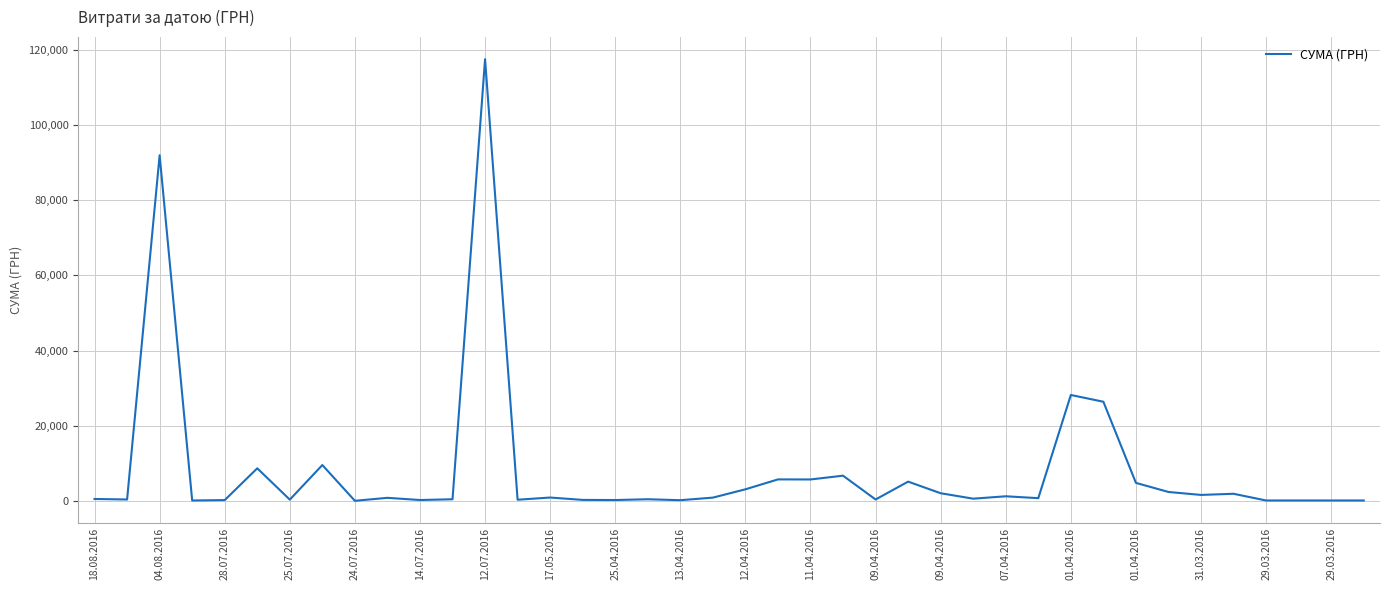

True or false: the data has more than 1 interior local peaks.

True